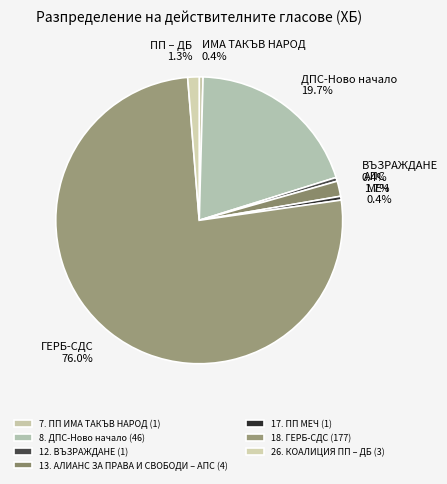

Count the number of slices in the pie.

7